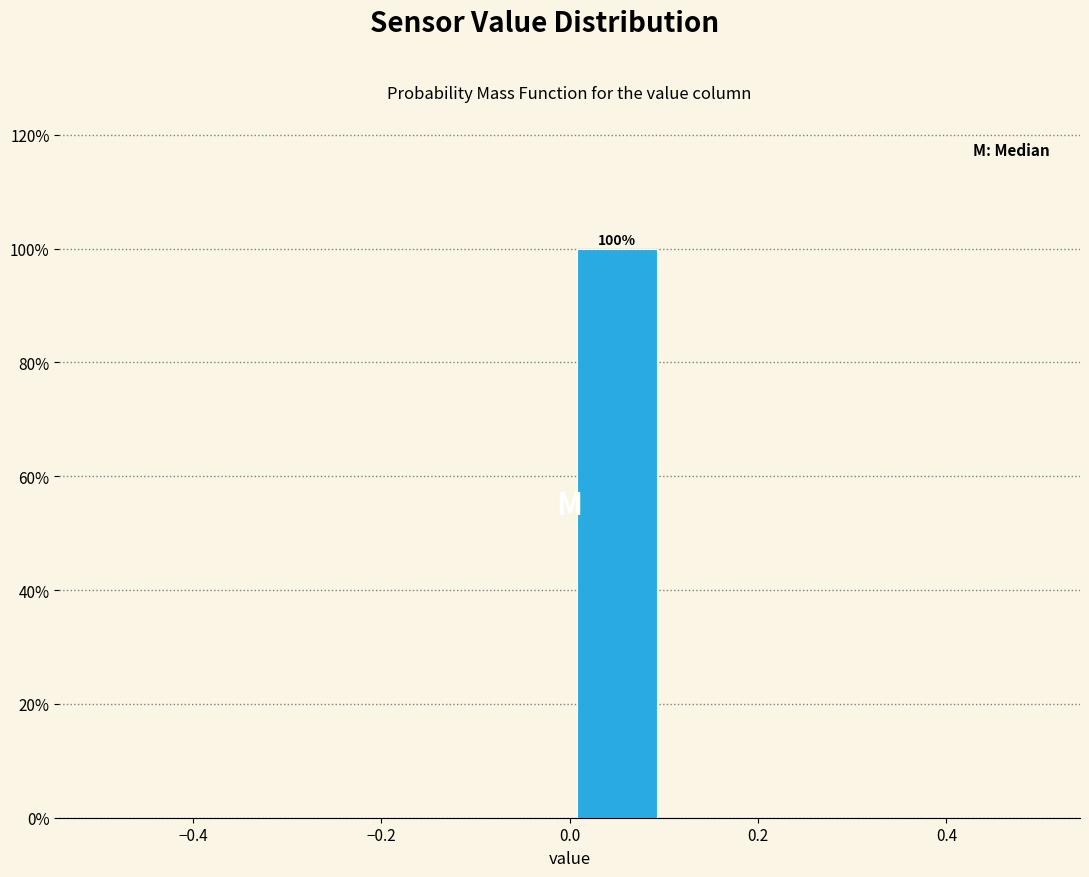

Over which range of the x-axis is the bar tallest?

0.0 to 0.1